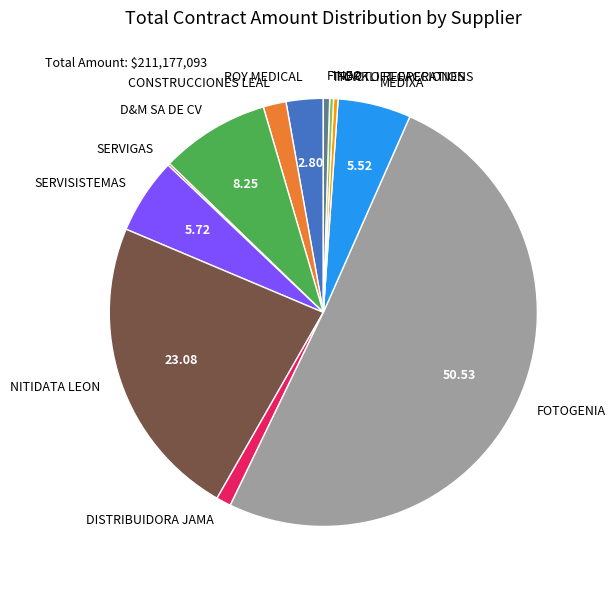

Which slice is the largest?

FOTOGENIA